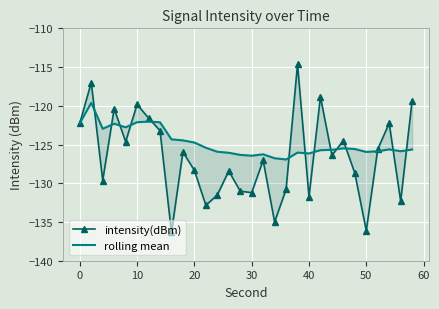

Between which two adjacent categories do intensity(dBm) and rolling mean first intersect?

0 and 10